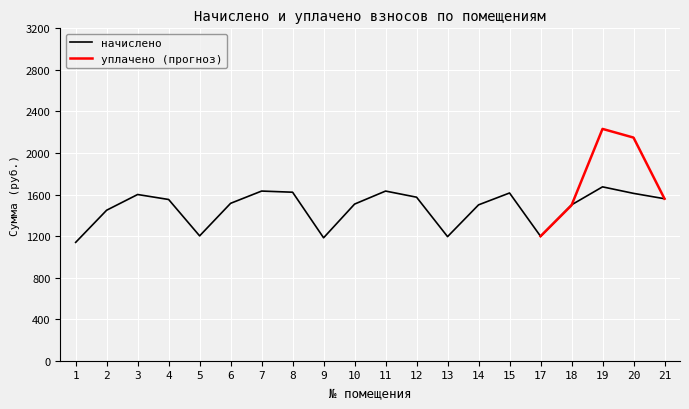

What is the change in value from 8 to 14?

-121.7